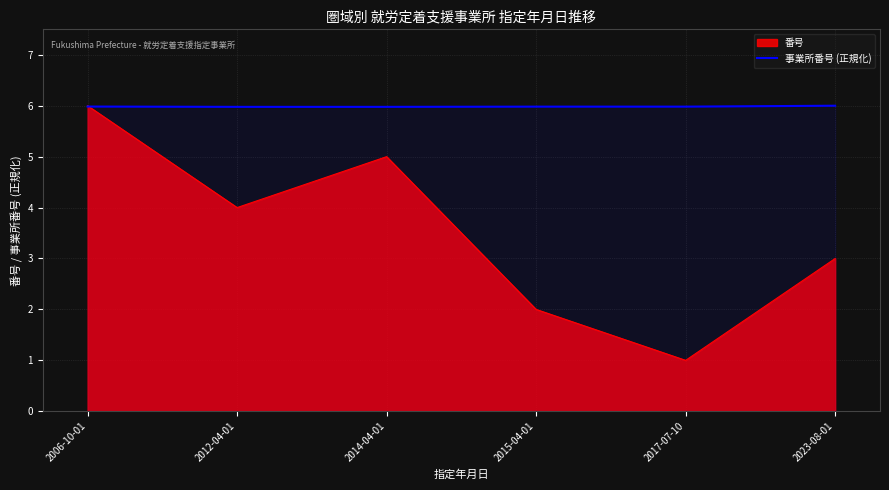

What is the minimum value for 番号?

1.0